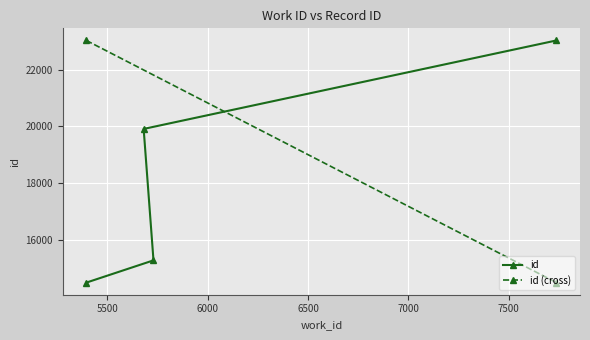

What position from the left is 7739?

4